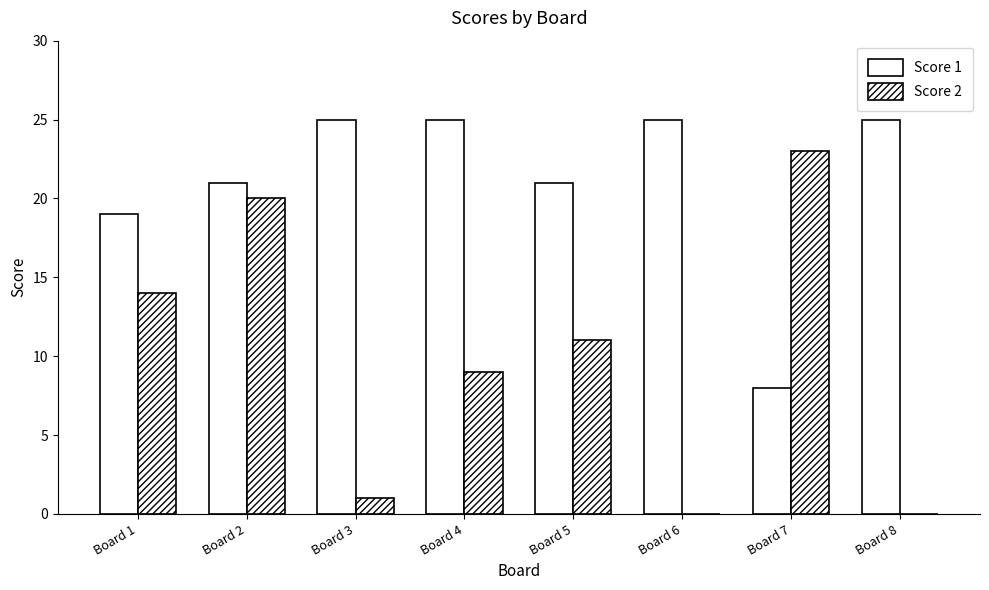

Between Board 1 and Board 2, which series saw the biggest shift?

Score 2